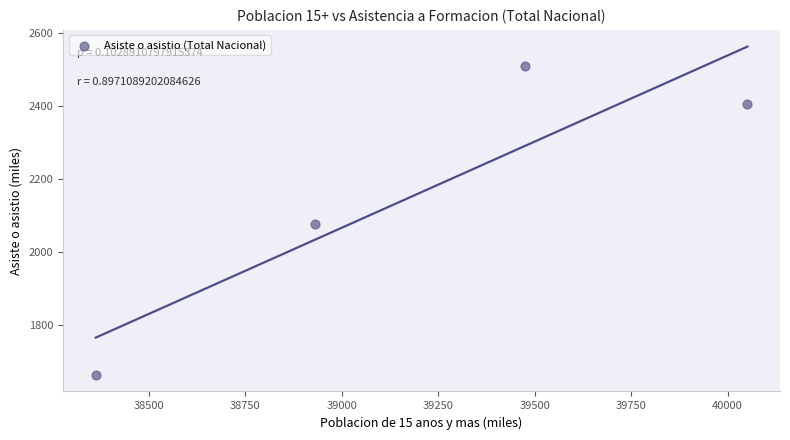

What Y value in the scatter plot is closest to 2086?

2075.9